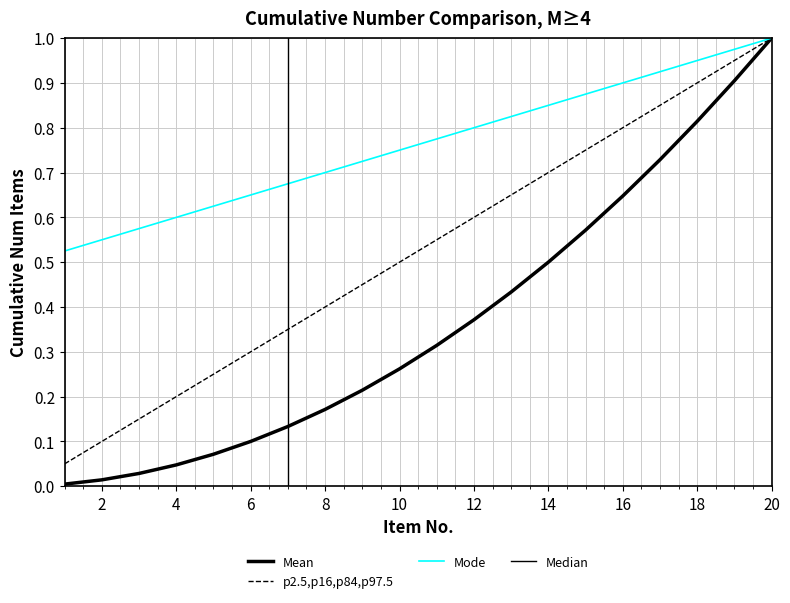

What is the maximum value shown in the chart?

1.0